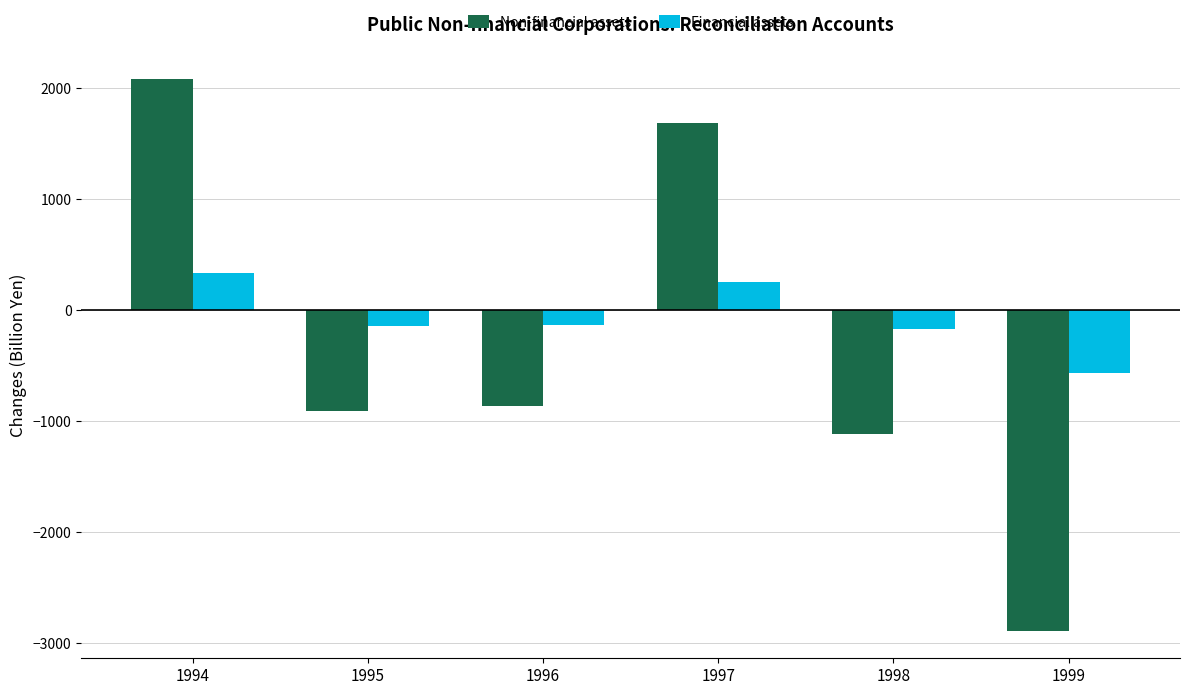

What is the difference between the second highest and minimum values in the Non-financial assets series?

4573.0